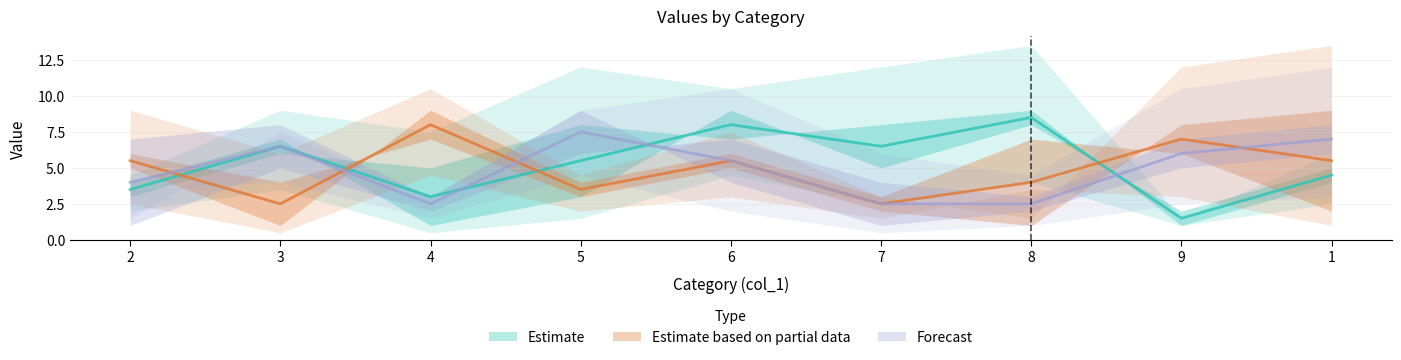

What is the label of the 3rd point from the right?

8